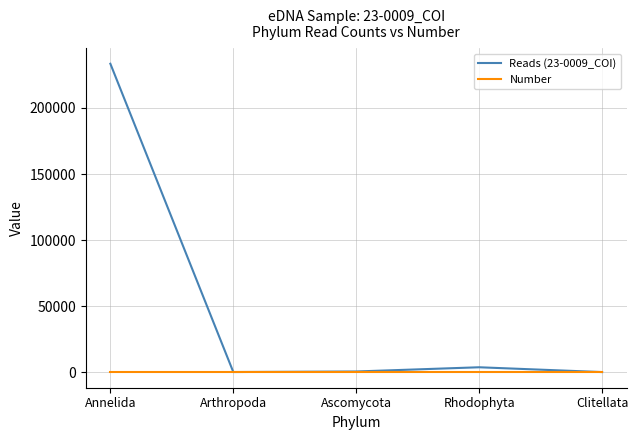

True or false: Number has more than 2 interior local peaks.

False